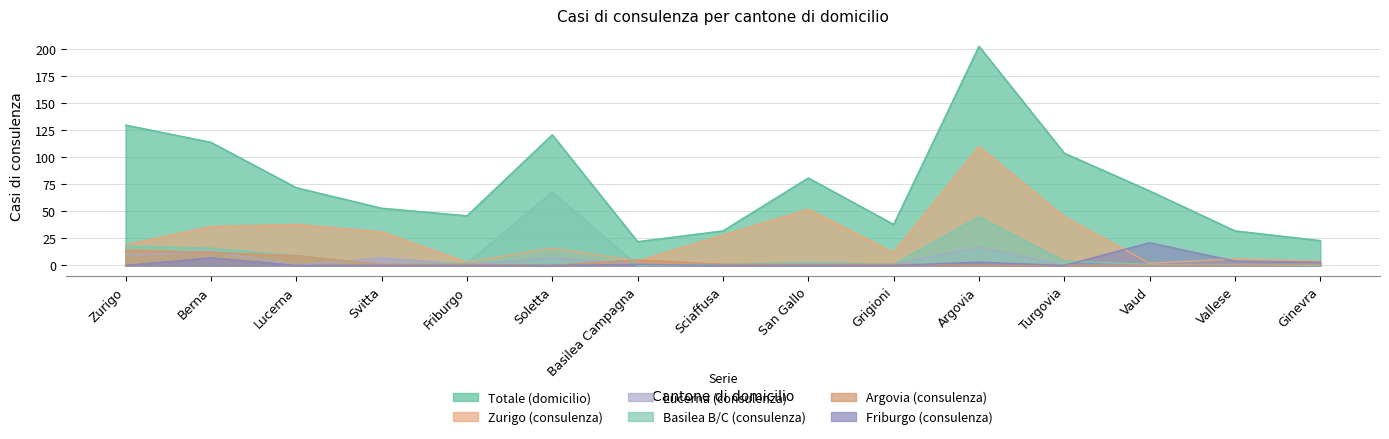

How many times do Argovia (consulenza) and Basilea B/C (consulenza) cross each other?

1